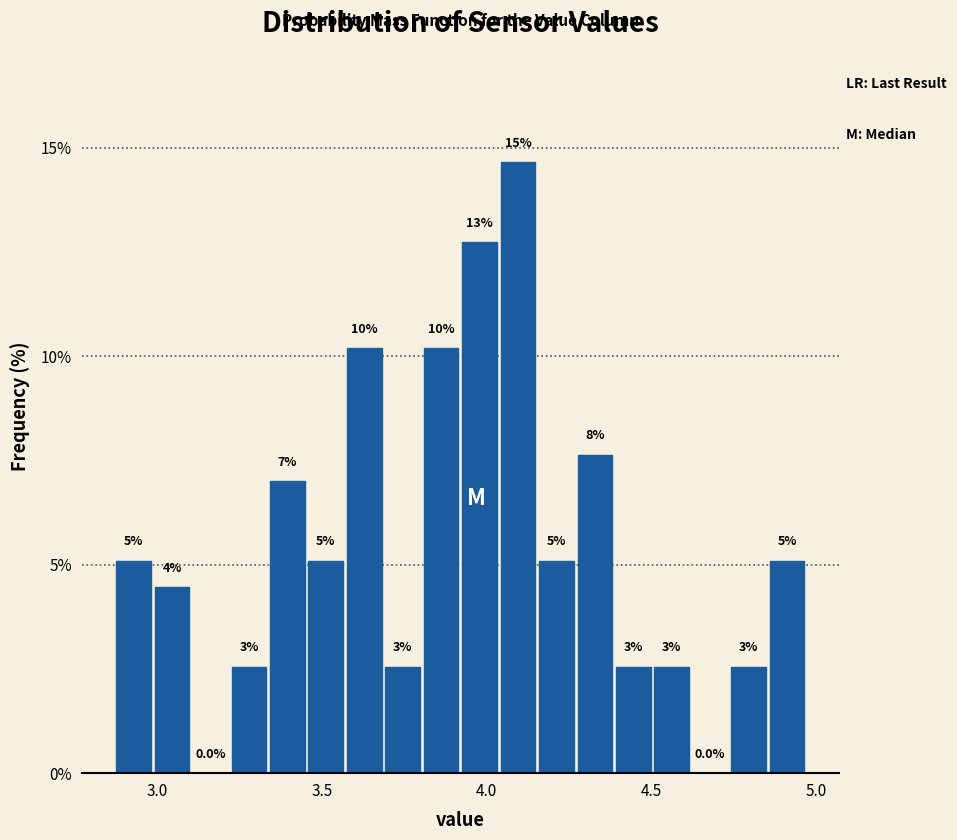

Read against the x-axis, roughly where is the centre of the tallest bar?

4.10